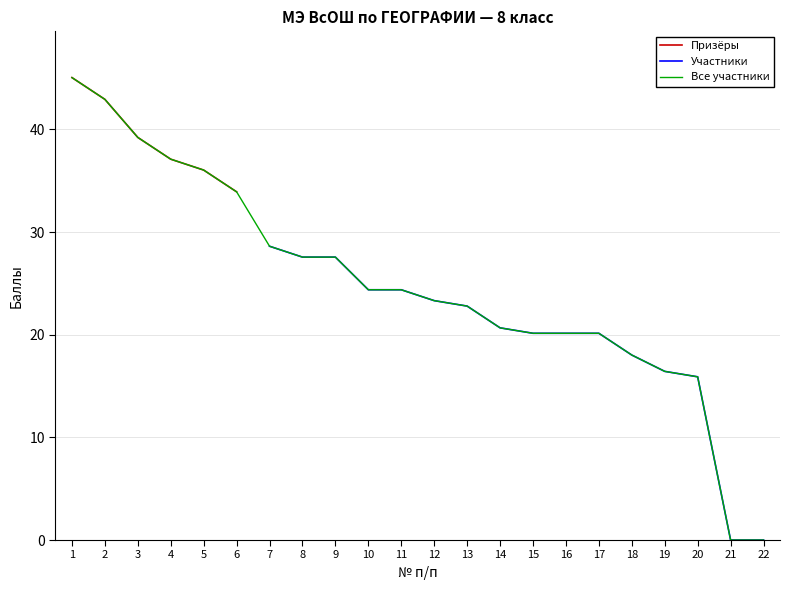

Does the chart have visible grid lines?

Yes